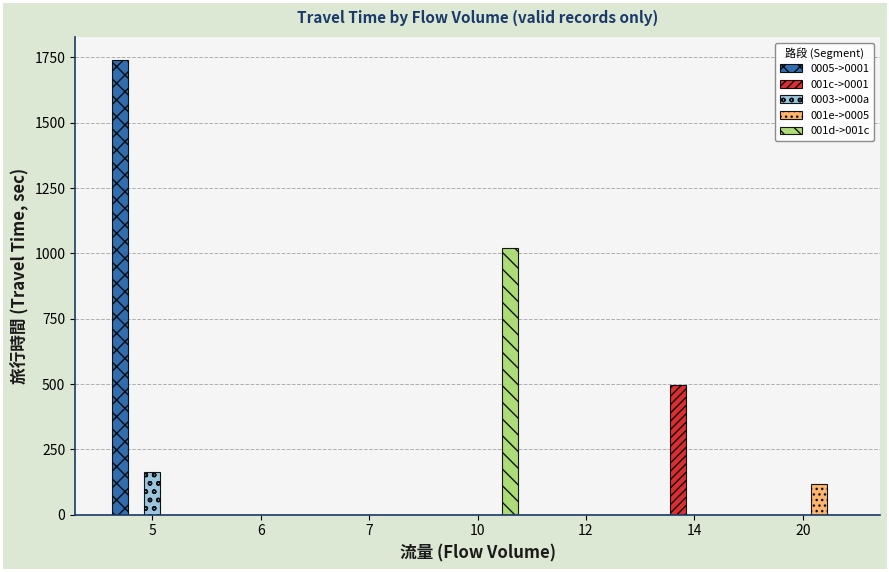

At which category is the sum across all series the highest?

5